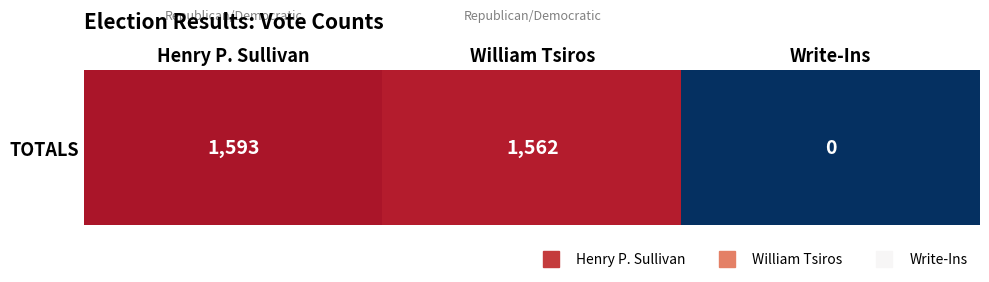

The value at William Tsiros is 1562. True or false?

True